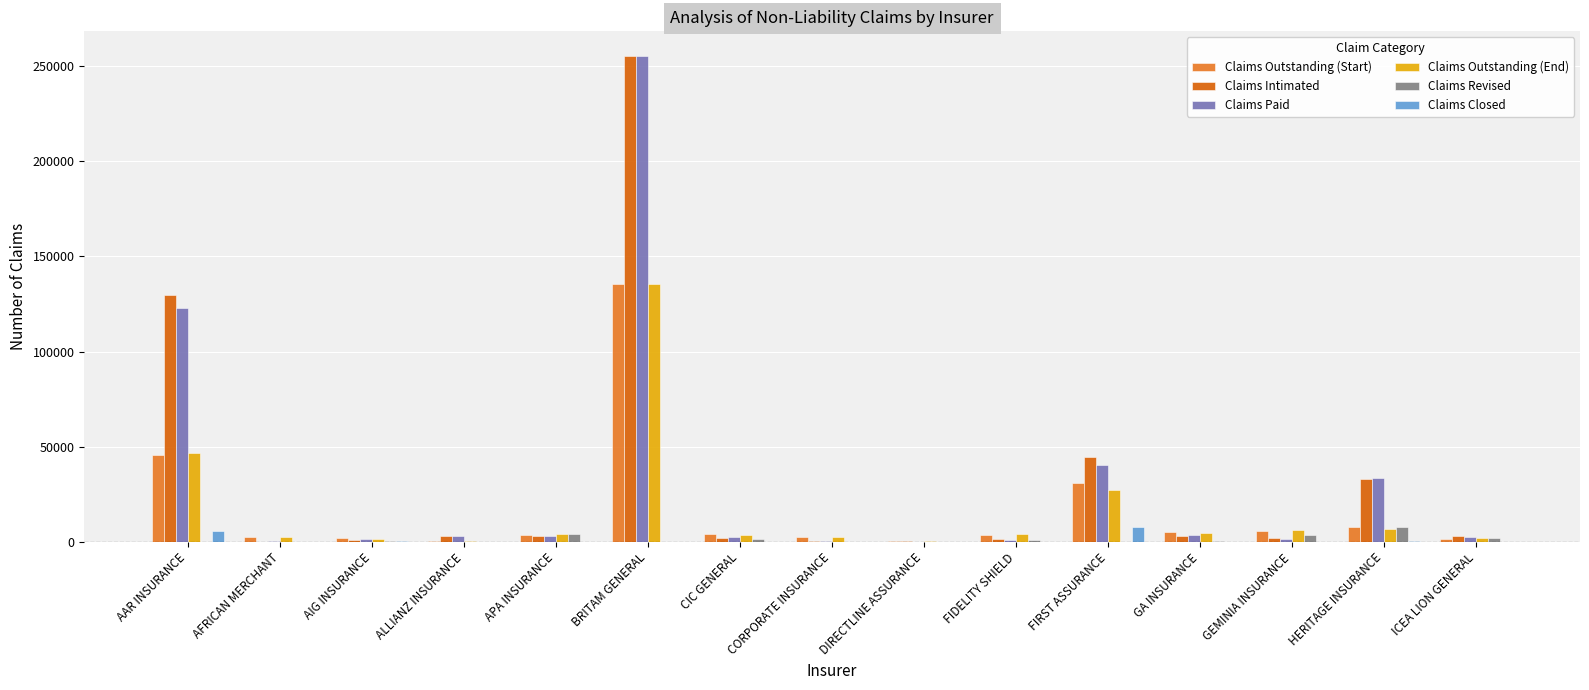

Is it true that Claims Outstanding (Start) equals 78601 at BRITAM GENERAL?

False